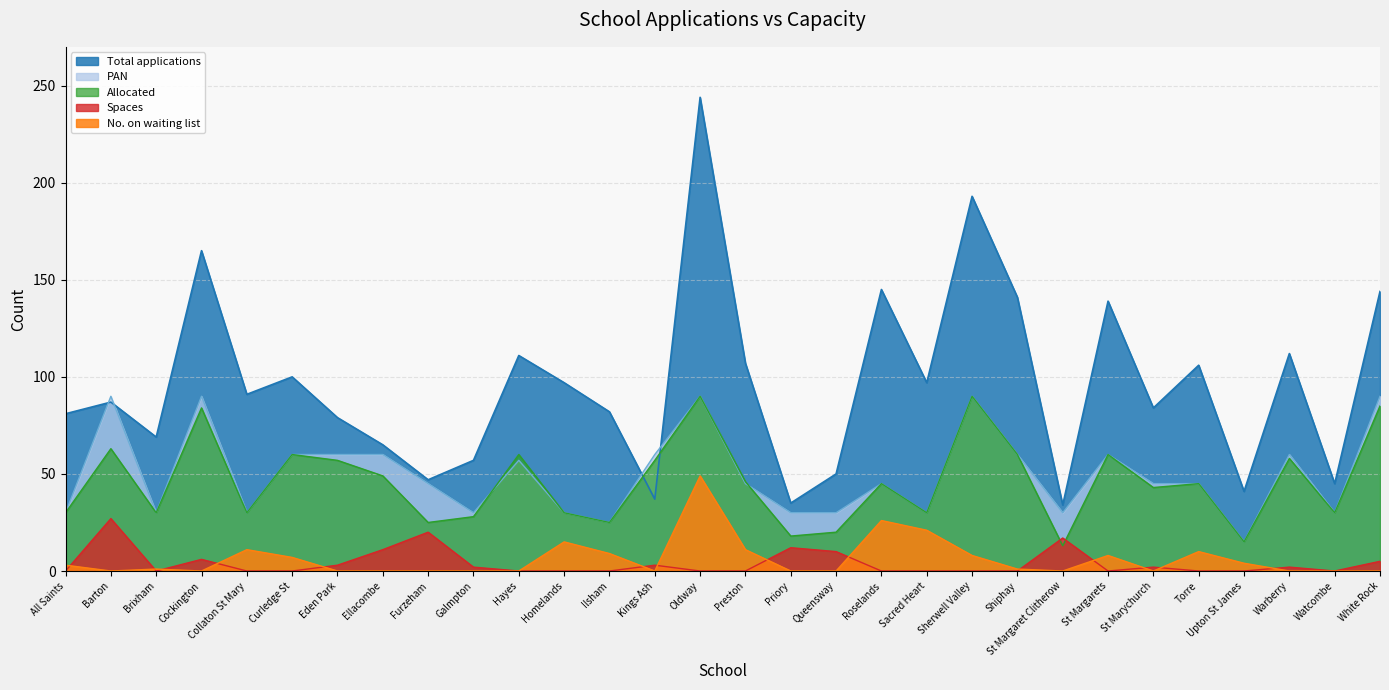

True or false: allocated and waiting_list intersect in this chart.

False